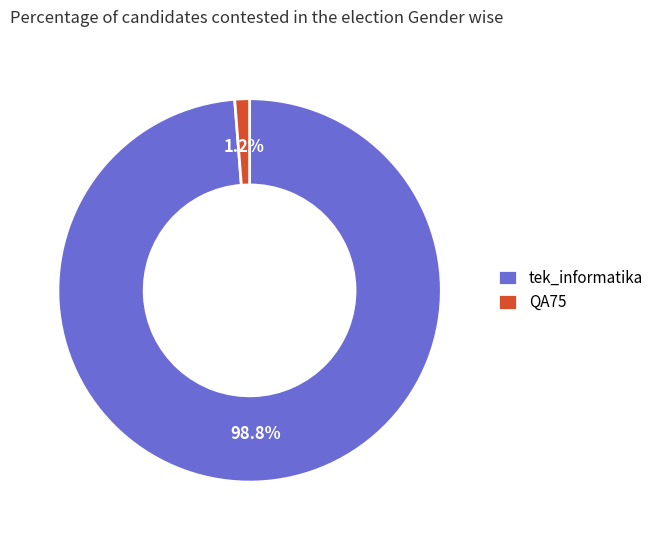

To the nearest percent, what portion does QA75 represent?

1%